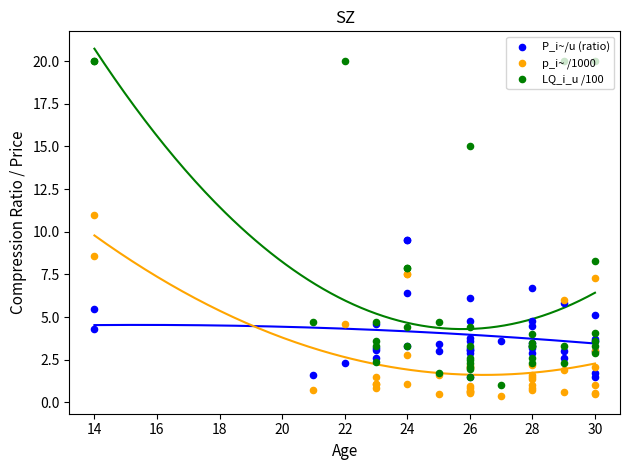

At which category is the sum across all series the highest?

14